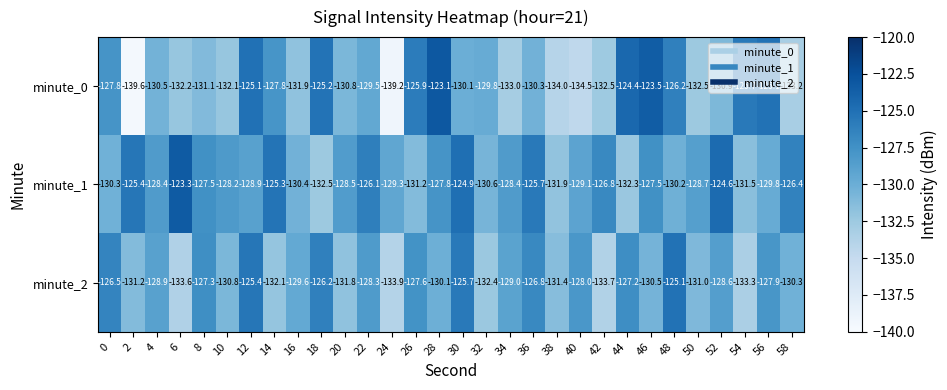

What is the total value across all series at 14?

-385.2